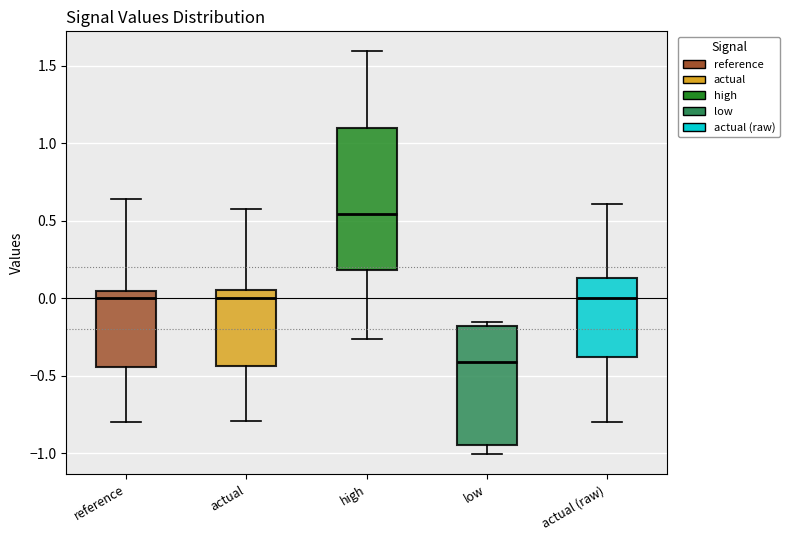

Comparing the boxes themselves (not the whiskers), which one is the tallest?

high